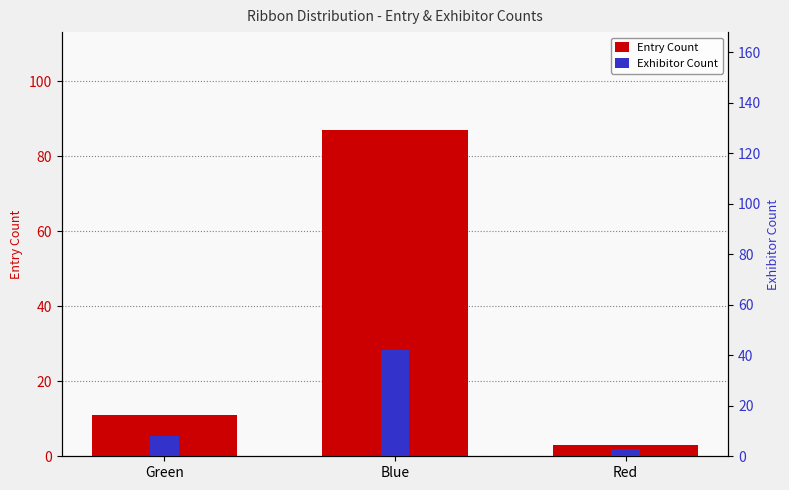

Which series has the widest spread of values?

Entry Count